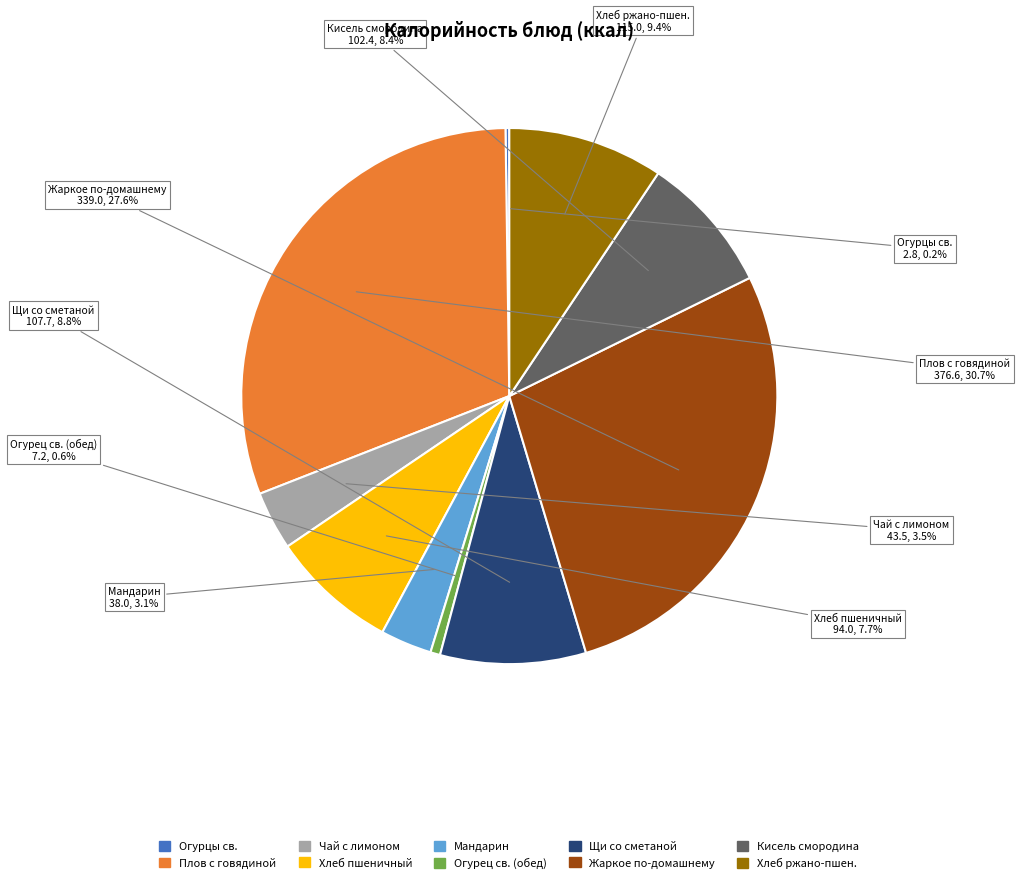

Is there any slice that represents more than half of the pie?

No